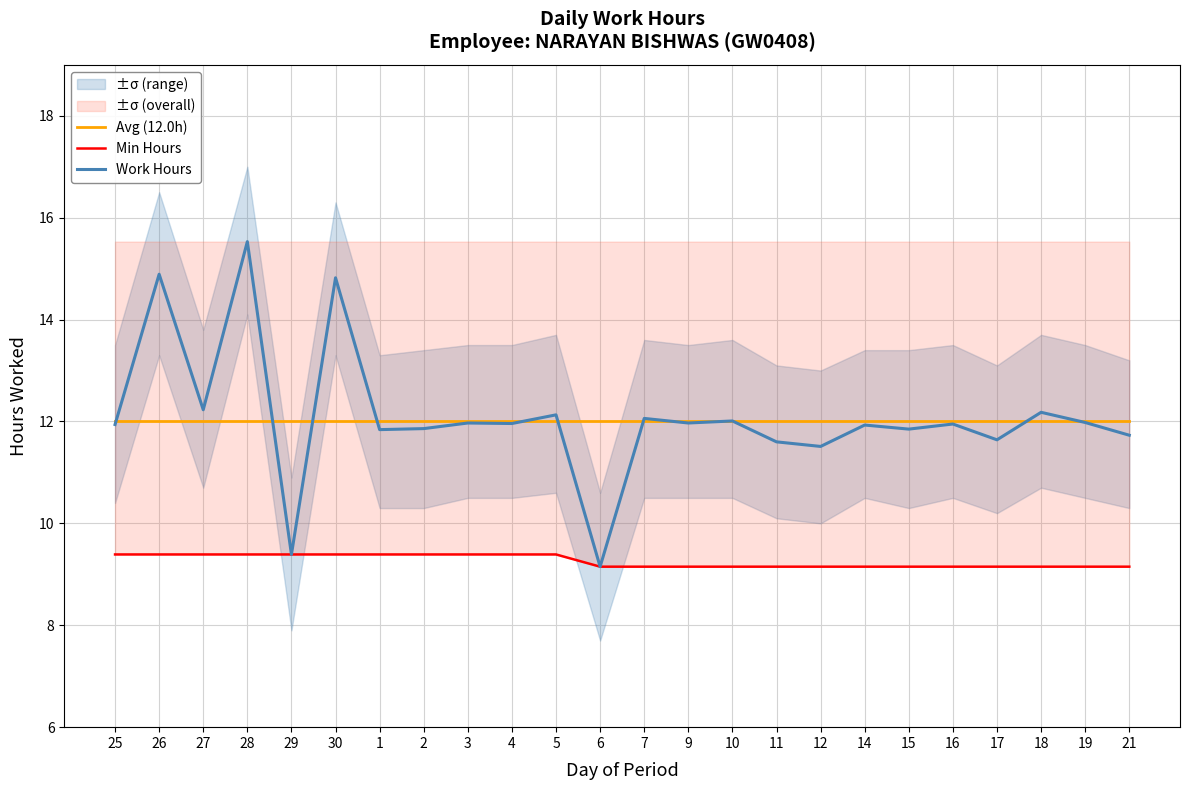

At how many categories does at least one series exceed 11?

24